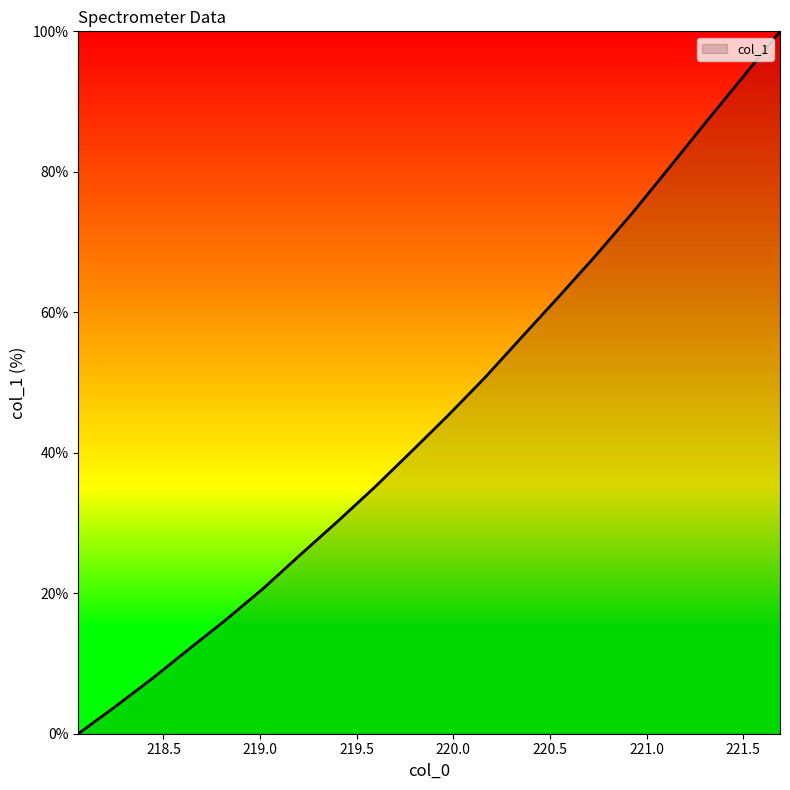

What is the greatest value displayed?

100.0